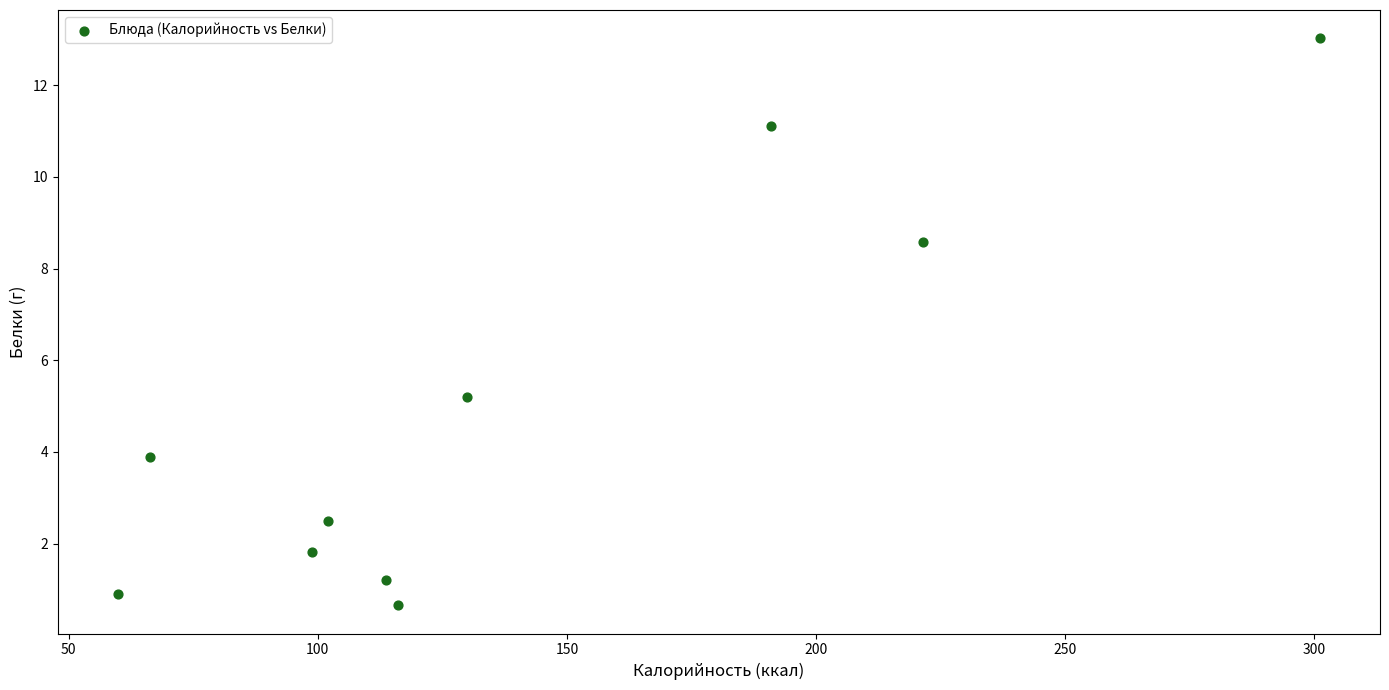

What Y value in the scatter plot is closest to 6?

5.2